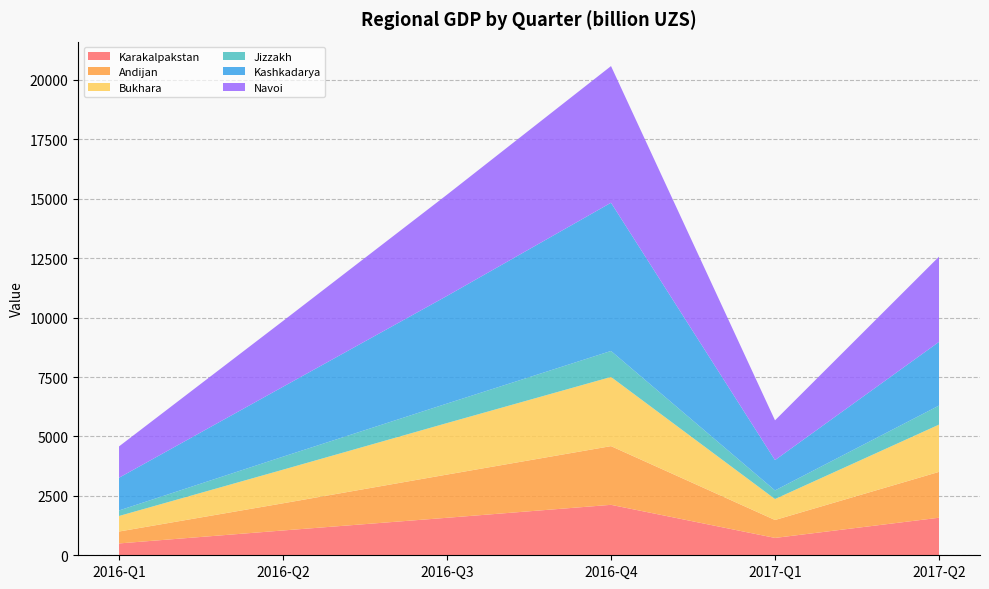

Reading left to right, transcribe all the data shown in this chart.

Karakalpakstan: 2016-Q1=498.4	2016-Q2=1043.8	2016-Q3=1577.6	2016-Q4=2122.7	2017-Q1=730.4	2017-Q2=1579.8
Andijan: 2016-Q1=501.3	2016-Q2=1143.4	2016-Q3=1818.1	2016-Q4=2470.1	2017-Q1=754.2	2017-Q2=1929.2
Bukhara: 2016-Q1=653.4	2016-Q2=1414.8	2016-Q3=2167.3	2016-Q4=2910.3	2017-Q1=882.1	2017-Q2=1988.7
Jizzakh: 2016-Q1=232.6	2016-Q2=547.6	2016-Q3=820.7	2016-Q4=1094.0	2017-Q1=362.6	2017-Q2=801.1
Kashkadarya: 2016-Q1=1376.2	2016-Q2=2941.1	2016-Q3=4528.9	2016-Q4=6236.1	2017-Q1=1275.4	2017-Q2=2679.3
Navoi: 2016-Q1=1319.0	2016-Q2=2767.9	2016-Q3=4259.6	2016-Q4=5749.9	2017-Q1=1673.0	2017-Q2=3585.8